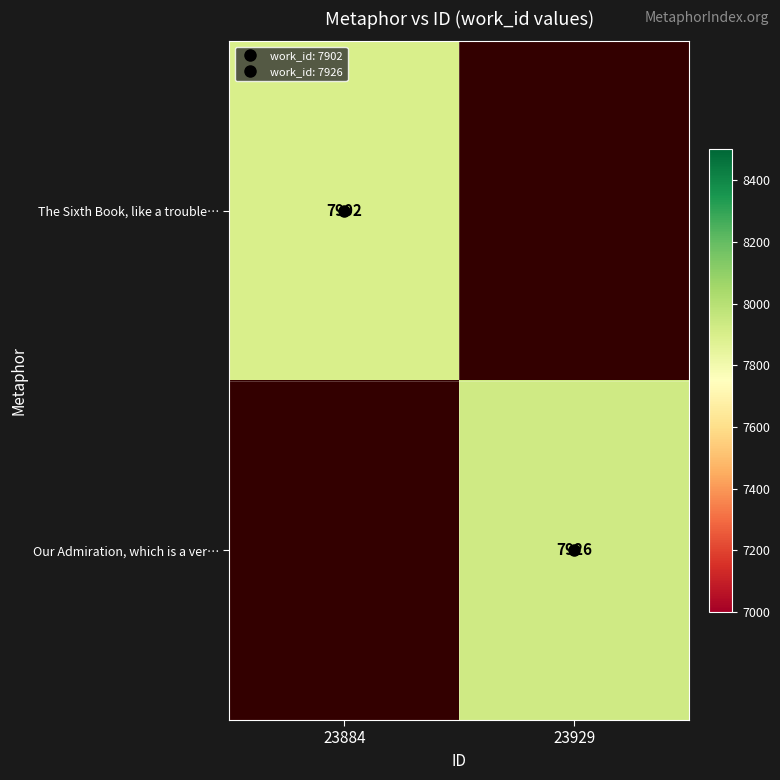

How many values in The Sixth Book, like a trouble… are above zero?

1